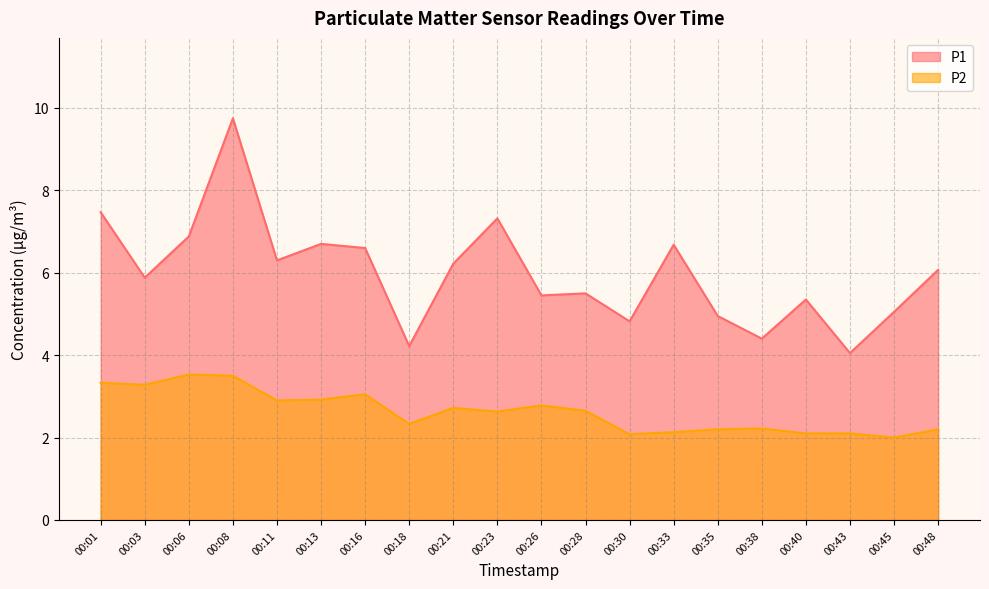

Does the chart have visible grid lines?

Yes